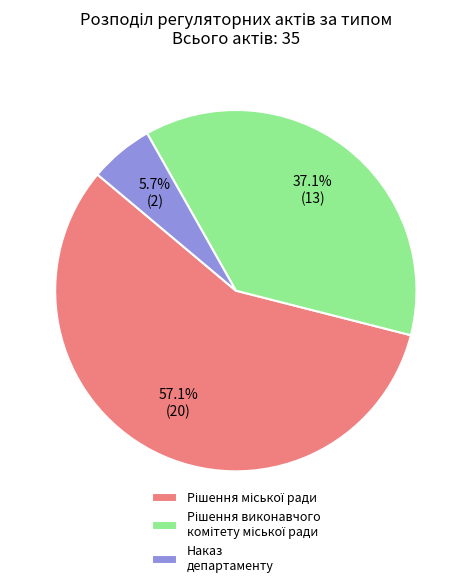

Which slice is the smallest?

Наказ департаменту